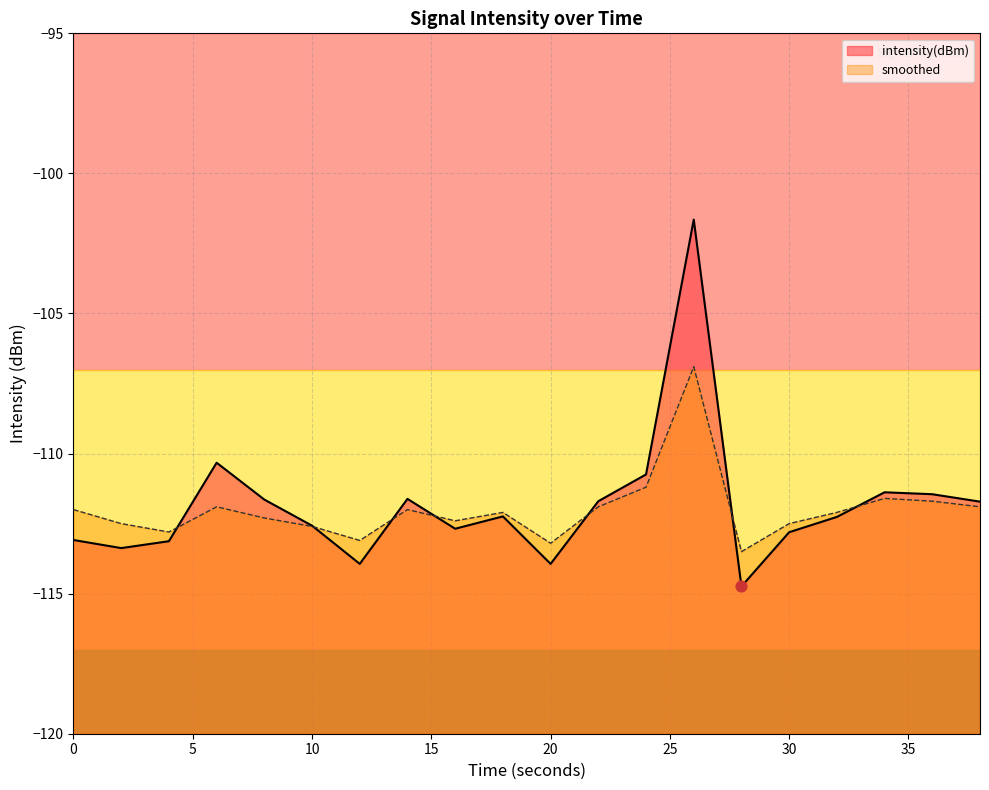

Is the value of intensity(dBm) at 20 greater than the value of smoothed at 30?

No